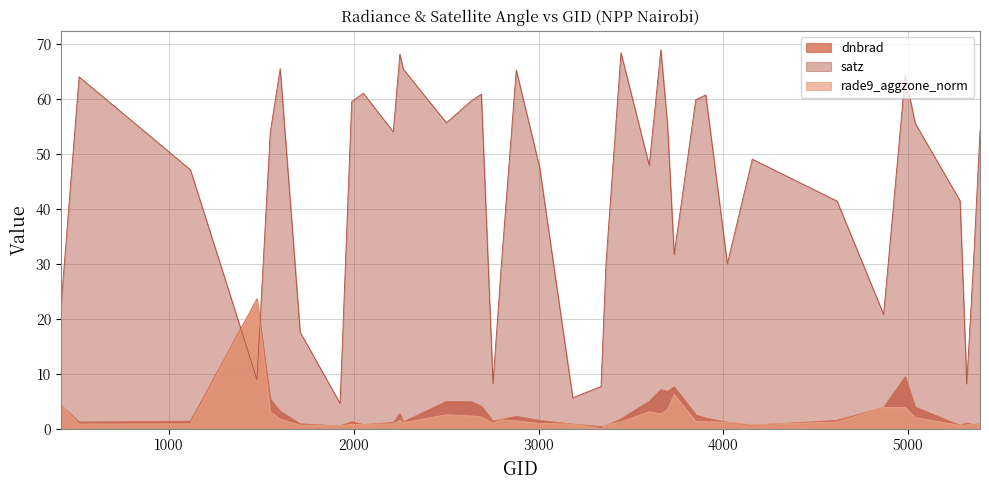

The satz series shows 65.6 at 1601. True or false?

True